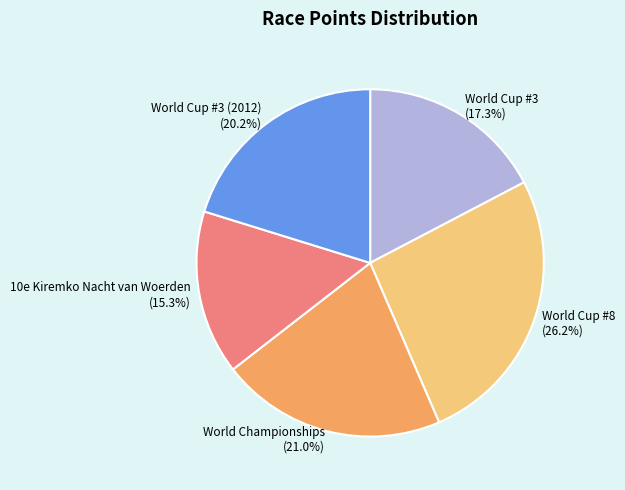

Which slice is the smallest?

10e Kiremko Nacht van Woerden (15.3%)